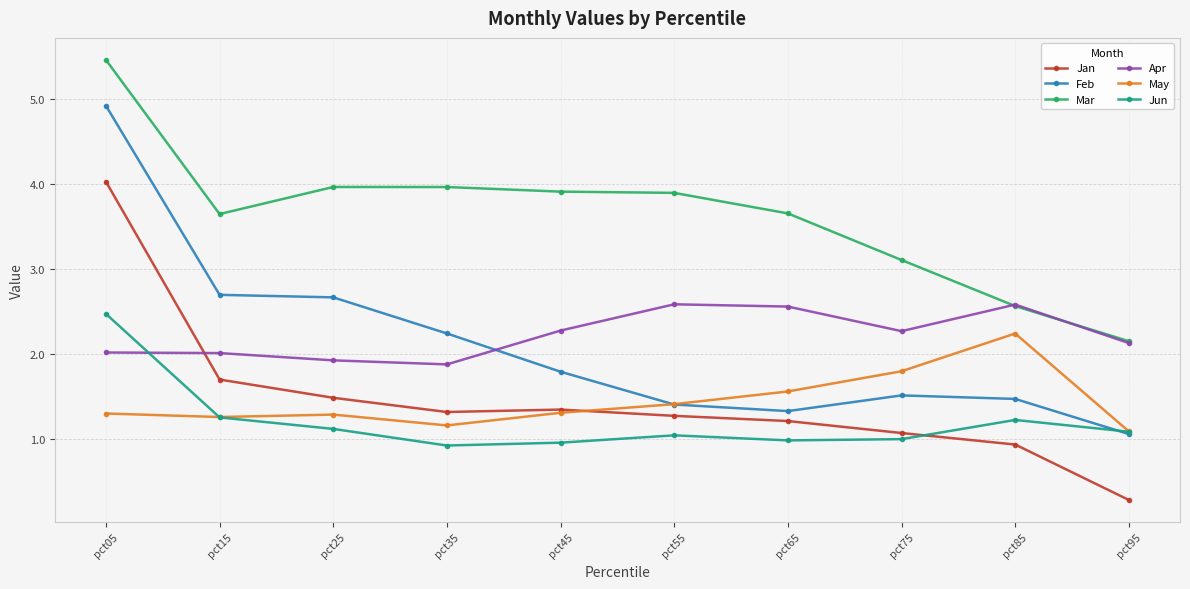

What is the total value across all series at pct85?

11.0